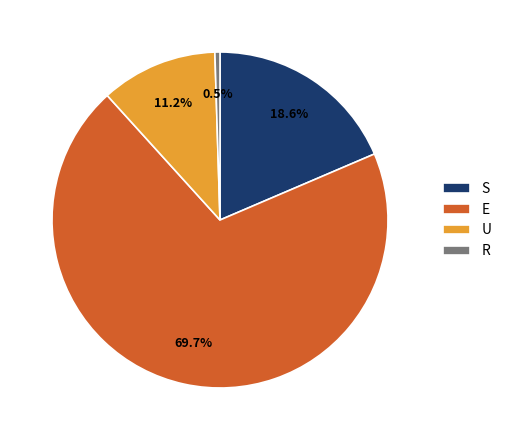

Count the number of slices in the pie.

4